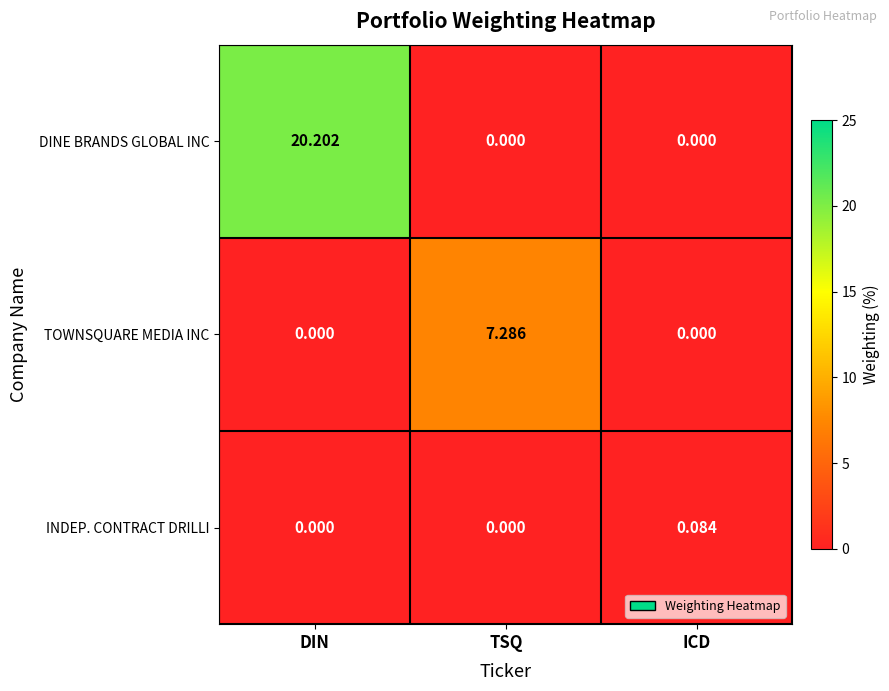

Which series has the largest total across all categories?

DINE BRANDS GLOBAL INC